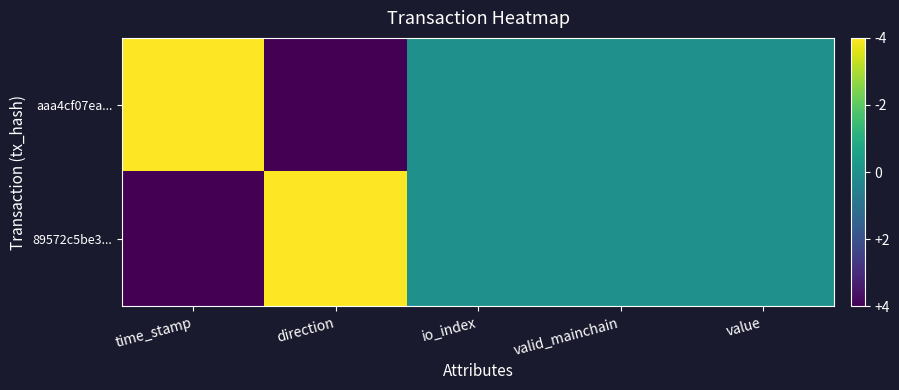

Which series has the widest spread of values?

aaa4cf07ea...